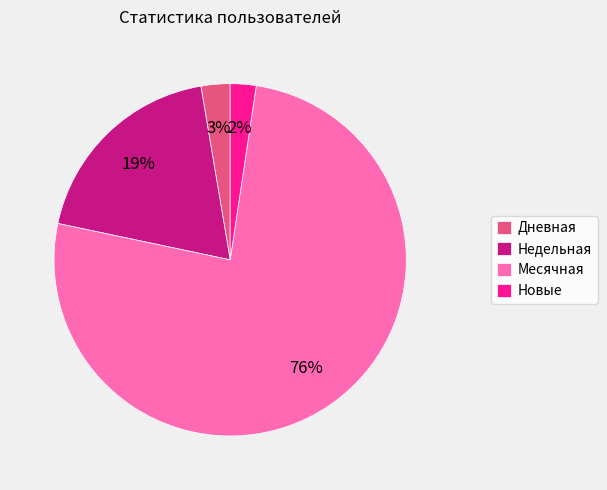

Combined, do Новые and Недельная account for over 50%?

No